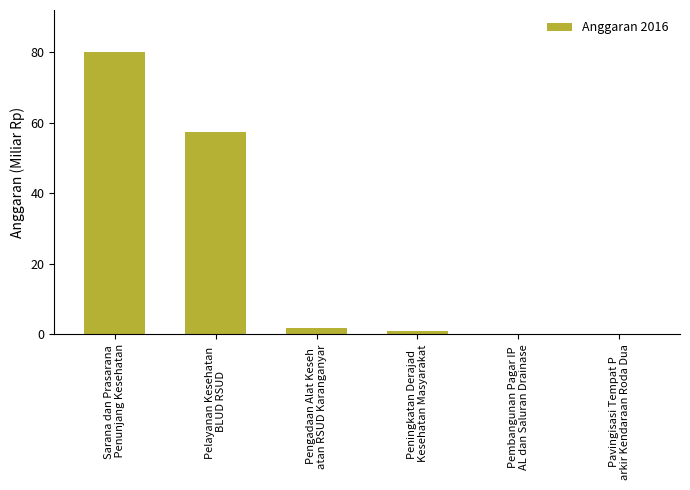

What is the sum of all values?

140.8